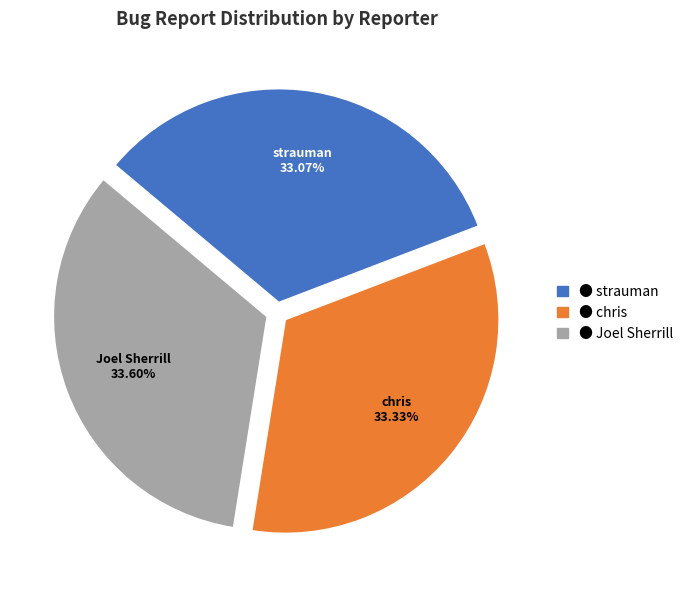

Is there a majority slice in this chart?

No